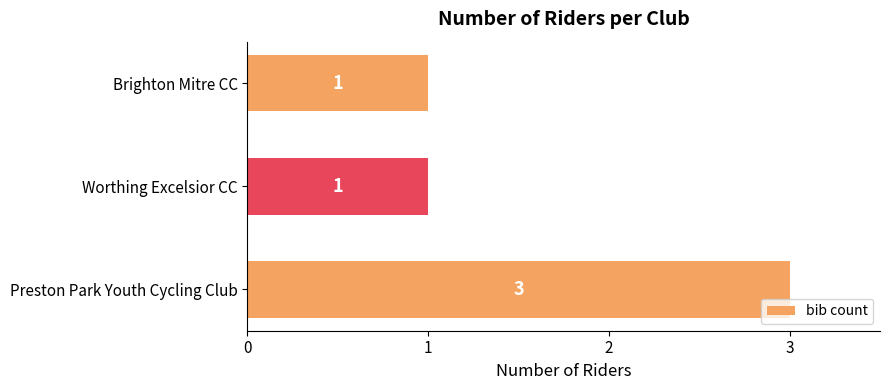

What is the sum of the values at Brighton Mitre CC and Preston Park Youth Cycling Club?

4